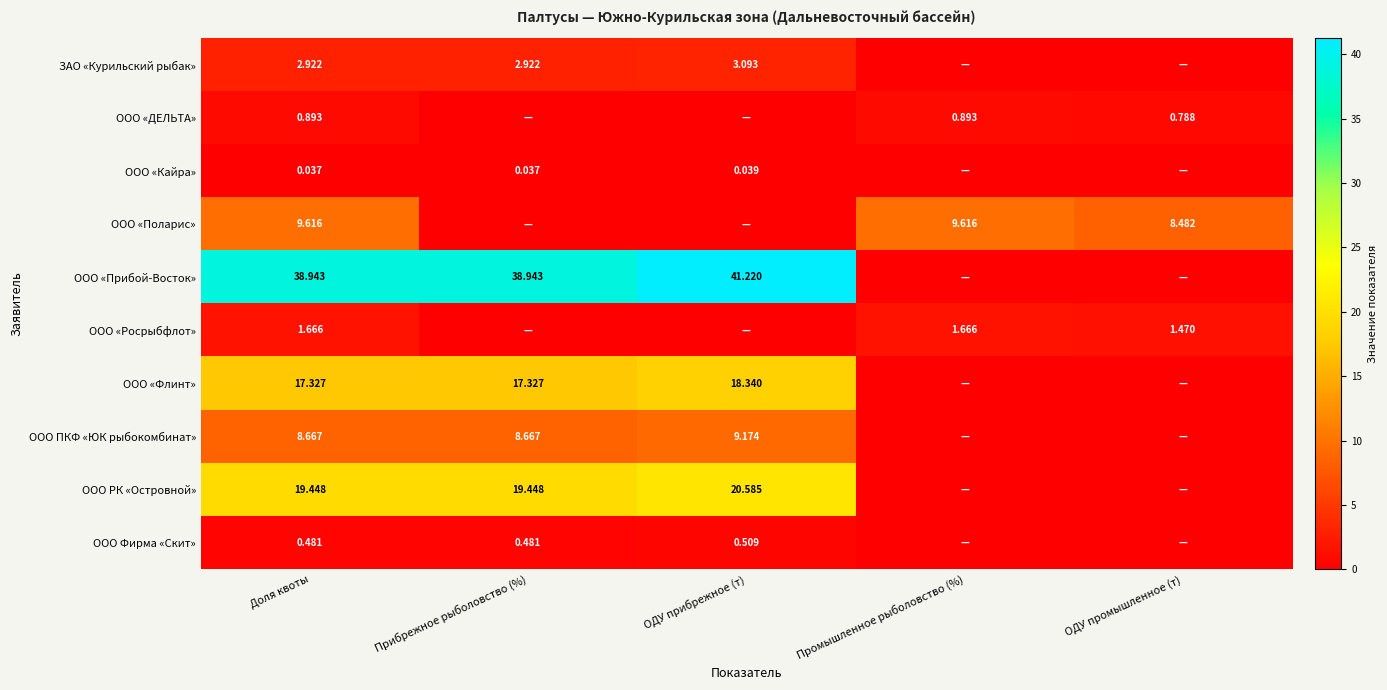

Where does the ООО «Прибой-Восток» series first go above 38?

Доля квоты